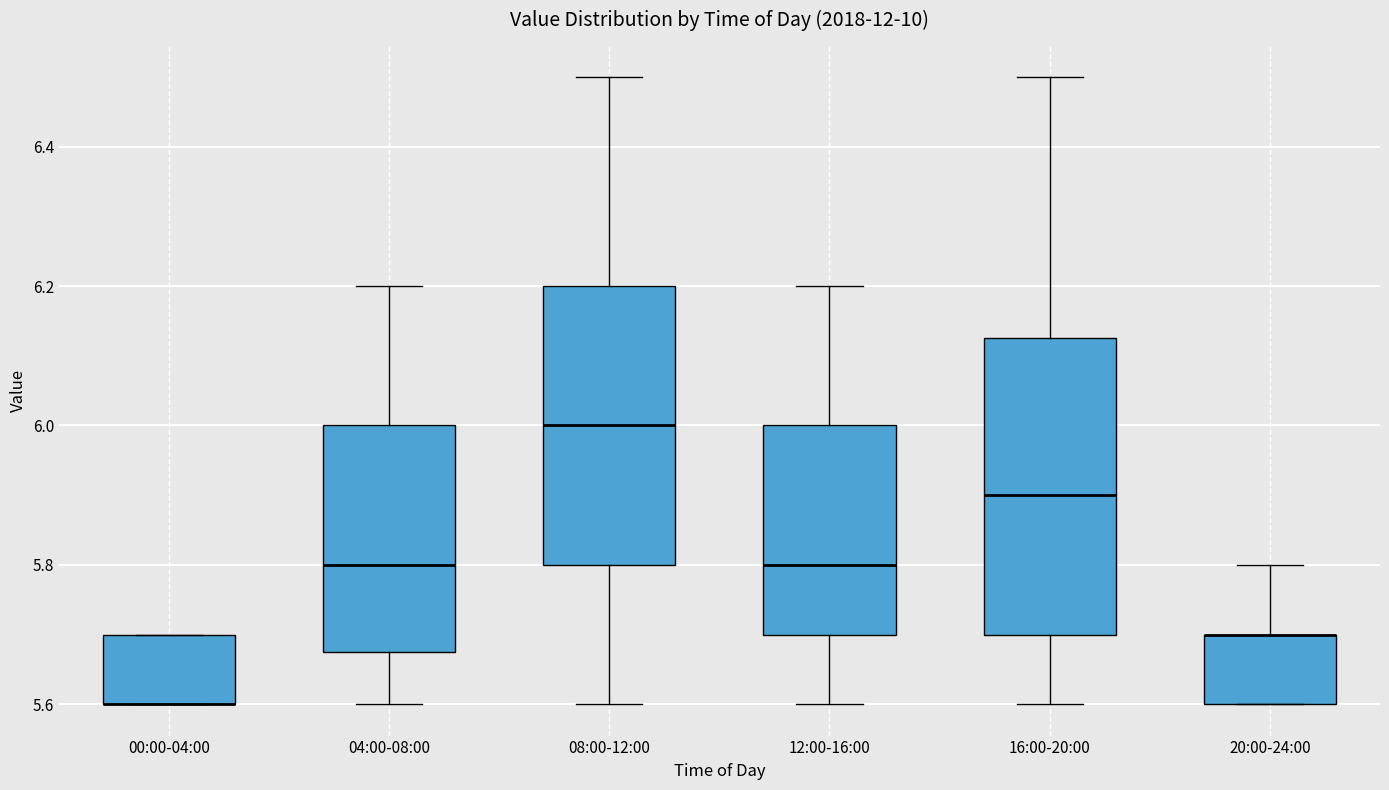

Reading left to right, transcribe this box plot: for each box, give where its median line is, the range the box spans, and where its two whiskers end, as read against the y-axis. The values are not printed on the chart, so give them approximately, as read against the axis.

00:00-04:00: median 5.60 (drawn on the box's lower edge), box 5.60 to 5.70, whiskers 5.60 to 5.70
04:00-08:00: median 5.80, box 5.68 to 6.00, whiskers 5.60 to 6.20
08:00-12:00: median 6.00, box 5.80 to 6.20, whiskers 5.60 to 6.50
12:00-16:00: median 5.80, box 5.70 to 6.00, whiskers 5.60 to 6.20
16:00-20:00: median 5.90, box 5.70 to 6.12, whiskers 5.60 to 6.50
20:00-24:00: median 5.70 (drawn on the box's upper edge), box 5.60 to 5.70, whiskers 5.60 to 5.80